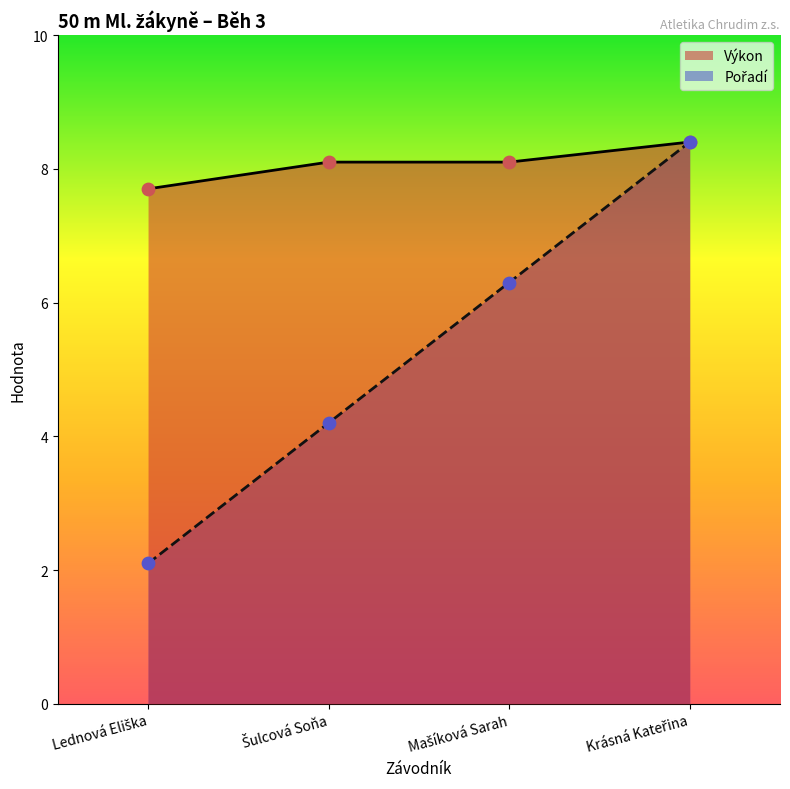

Which series has the largest Y range (max minus min)?

Pořadí